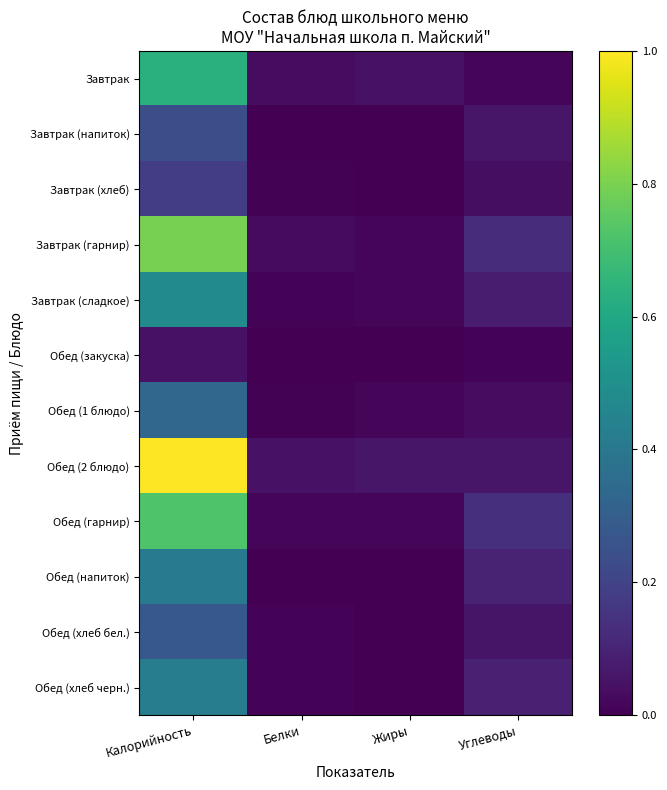

Count the number of data series in this chart.

12